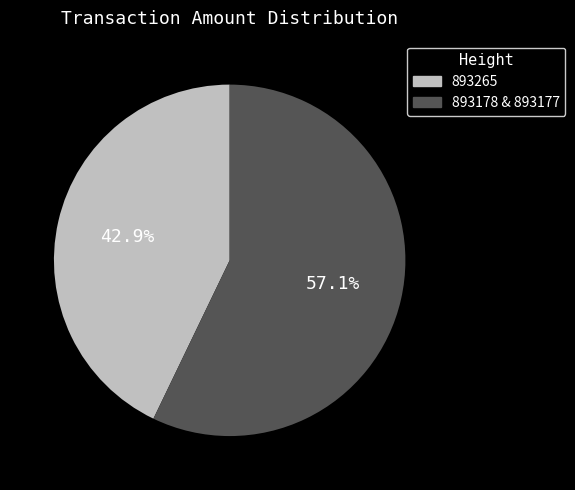

What percentage is the 893265 slice, to the nearest percent?

43%